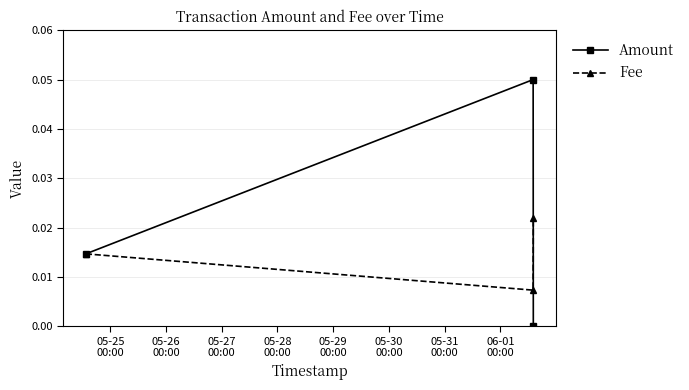

List the series in order of their overall mean, lowest first.

Fee, Amount